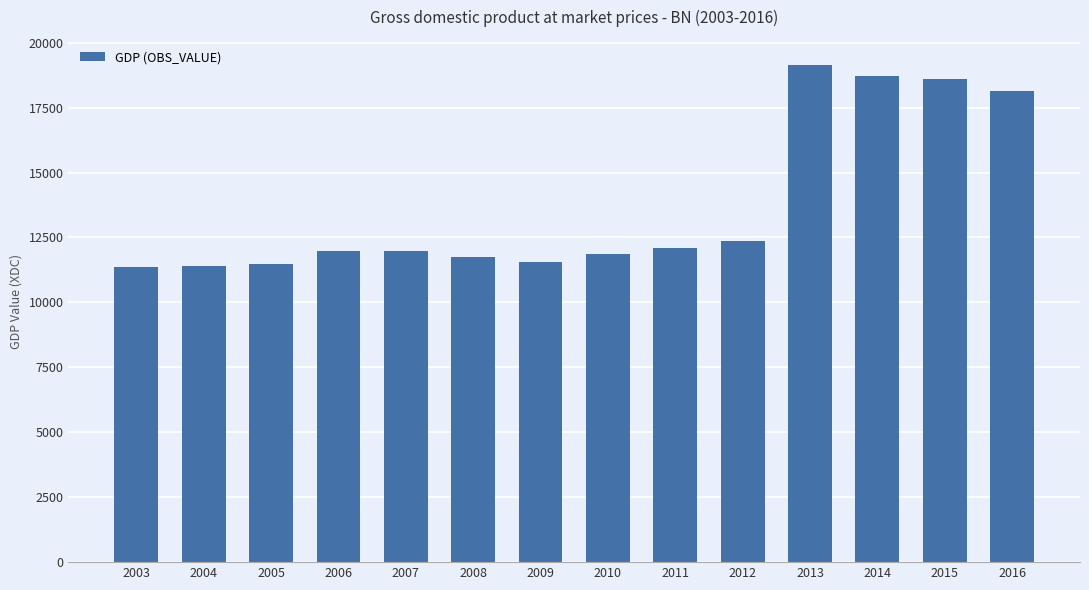

Where does the data first go above 11986?

2007